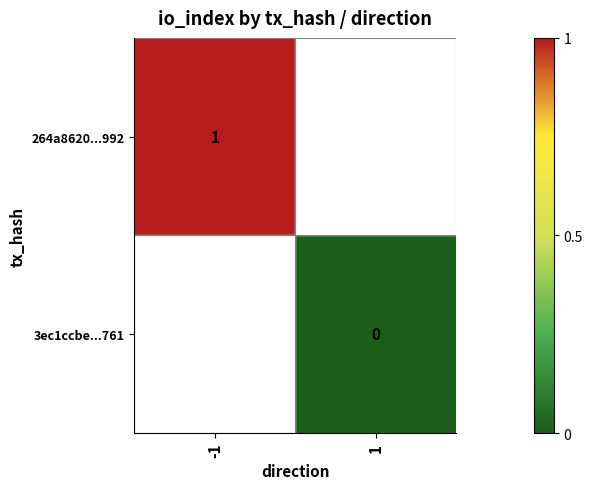

Which has a higher value, 1 or -1?

-1